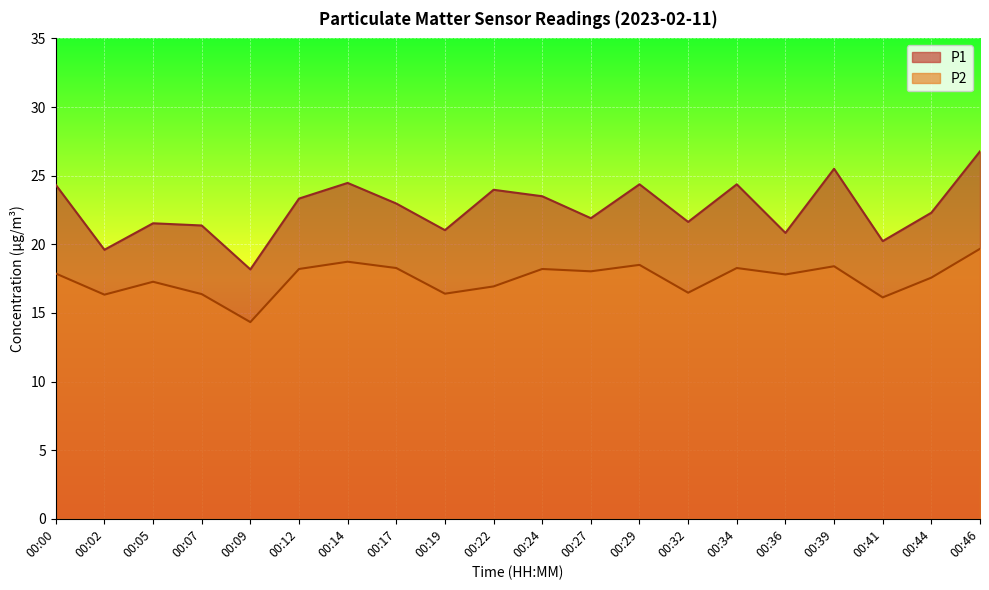

Count the number of data series in this chart.

2